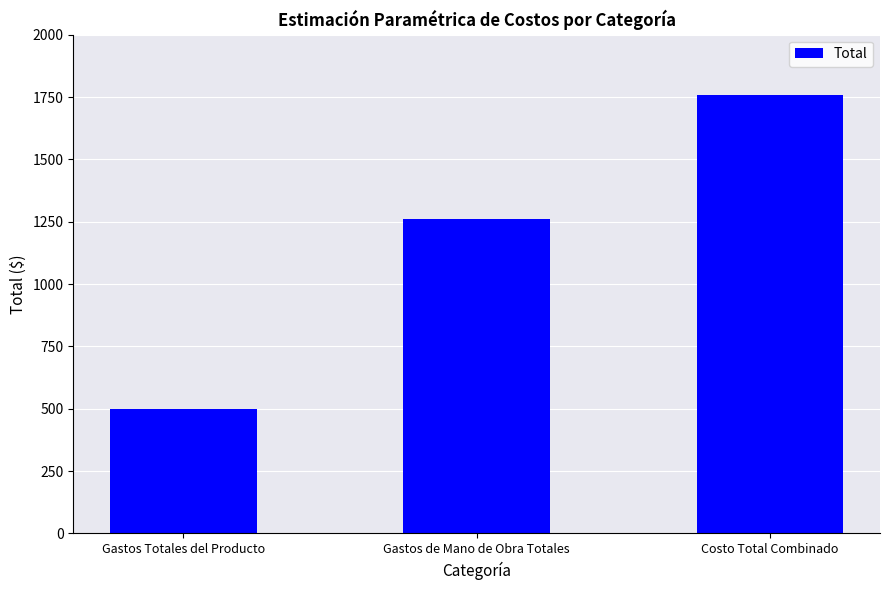

Count the number of data series in this chart.

1